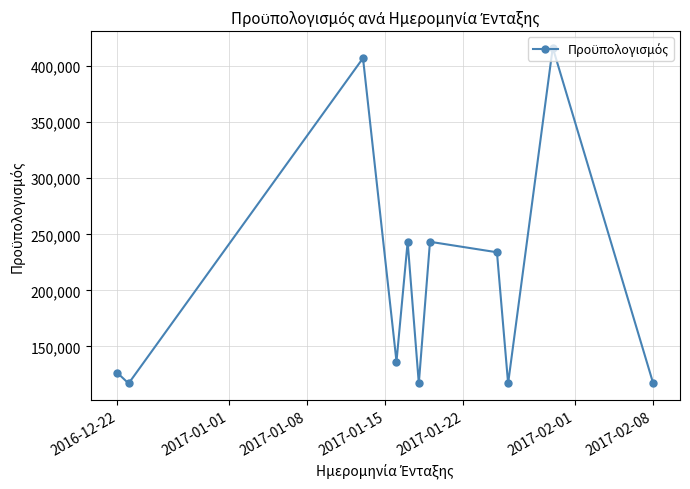

True or false: the data has more than 0 interior local peaks.

True